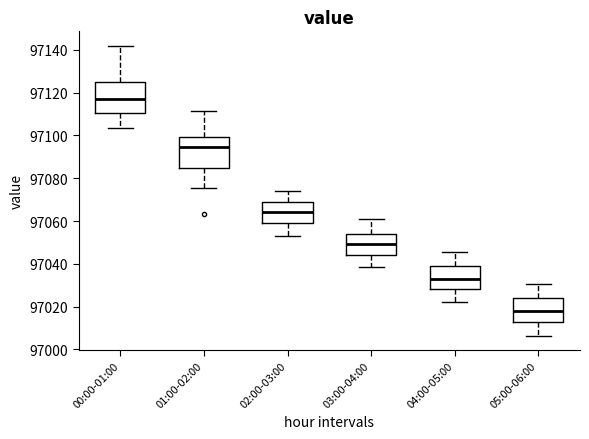

Where does the lower whisker of the box for 02:00-03:00 end on the y-axis? The values are not printed on the chart, so give them approximately, as read against the axis.

97054